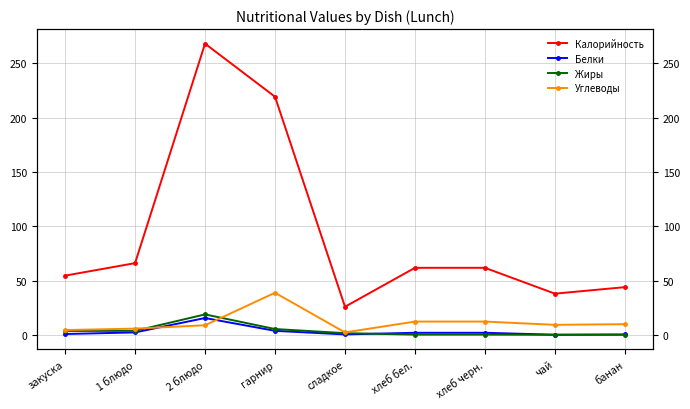

What is the label of the 5th point from the left?

сладкое